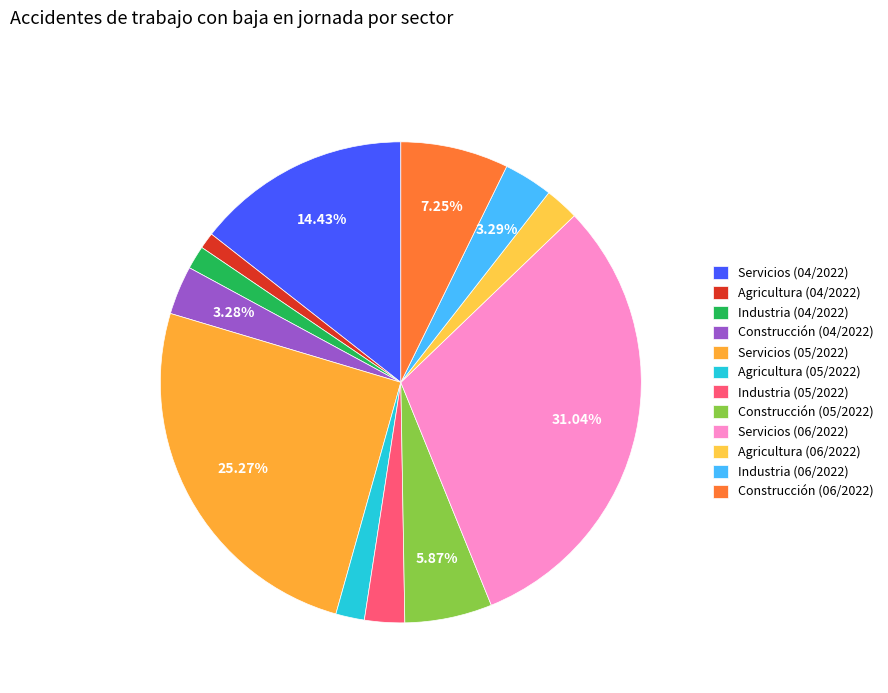

To the nearest percent, what is the combined percentage of Servicios (06/2022) and Industria (06/2022)?

34%